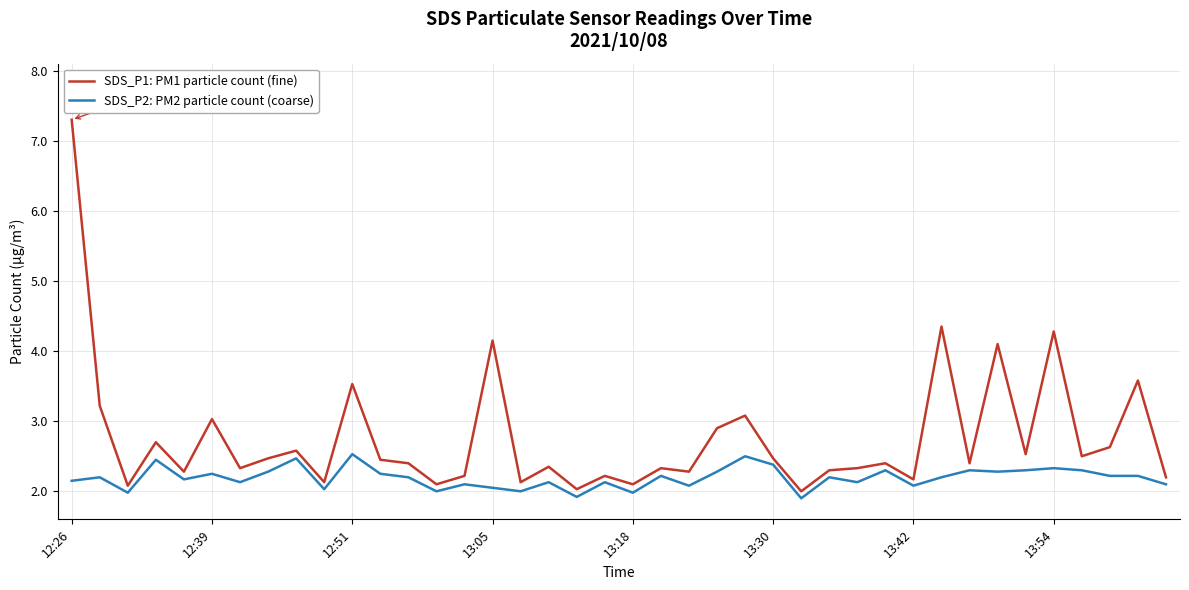

Rank the series by their average value, from highest to lowest.

SDS_P1: PM1 particle count (fine), SDS_P2: PM2 particle count (coarse)